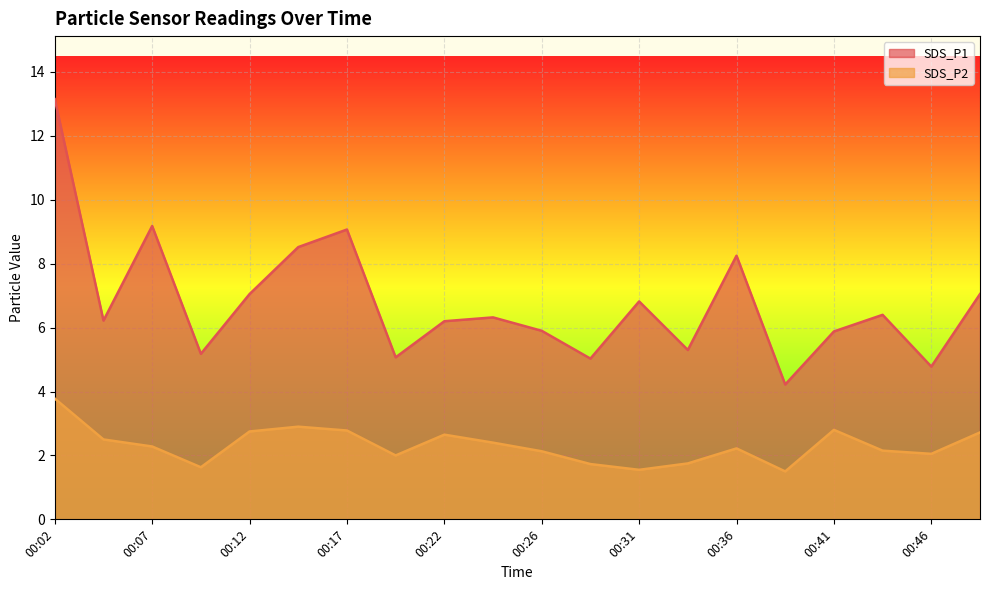

The value of SDS_P1 at 00:31 is 6.8. True or false?

True